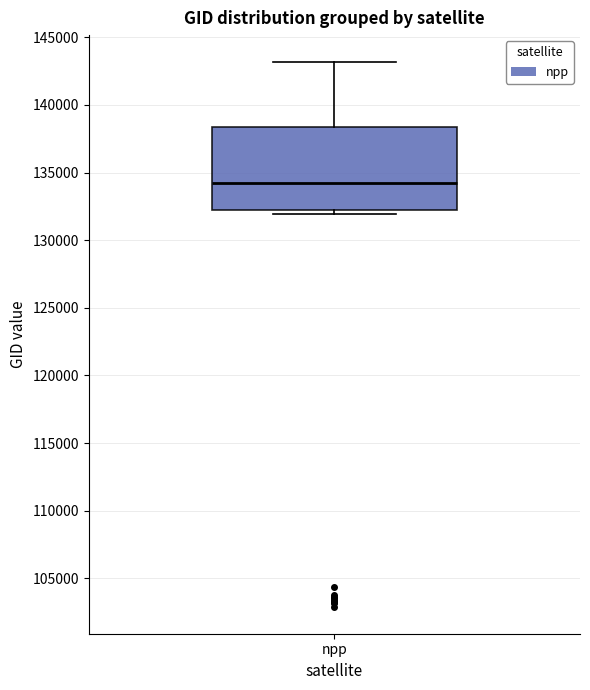

Read this box plot against the y-axis: the position of the median line, the range covered by the box, and the ends of both whiskers. The values are not printed on the chart, so give them approximately, as read against the axis.

median 134000, box 132000 to 138500, whiskers 132000 (just below the box's lower edge) to 143000